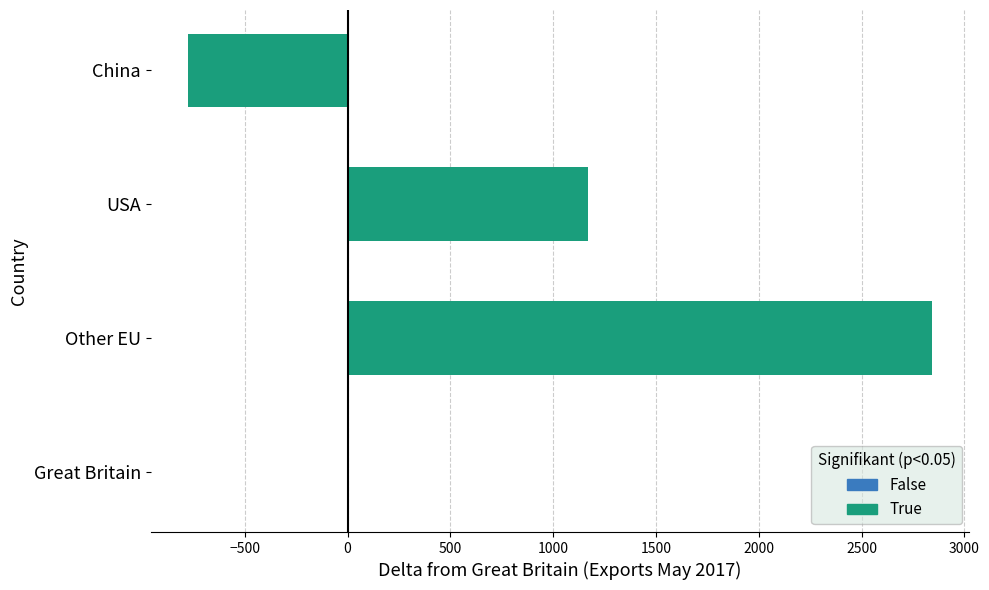

What is the sum of all values?

3235.7